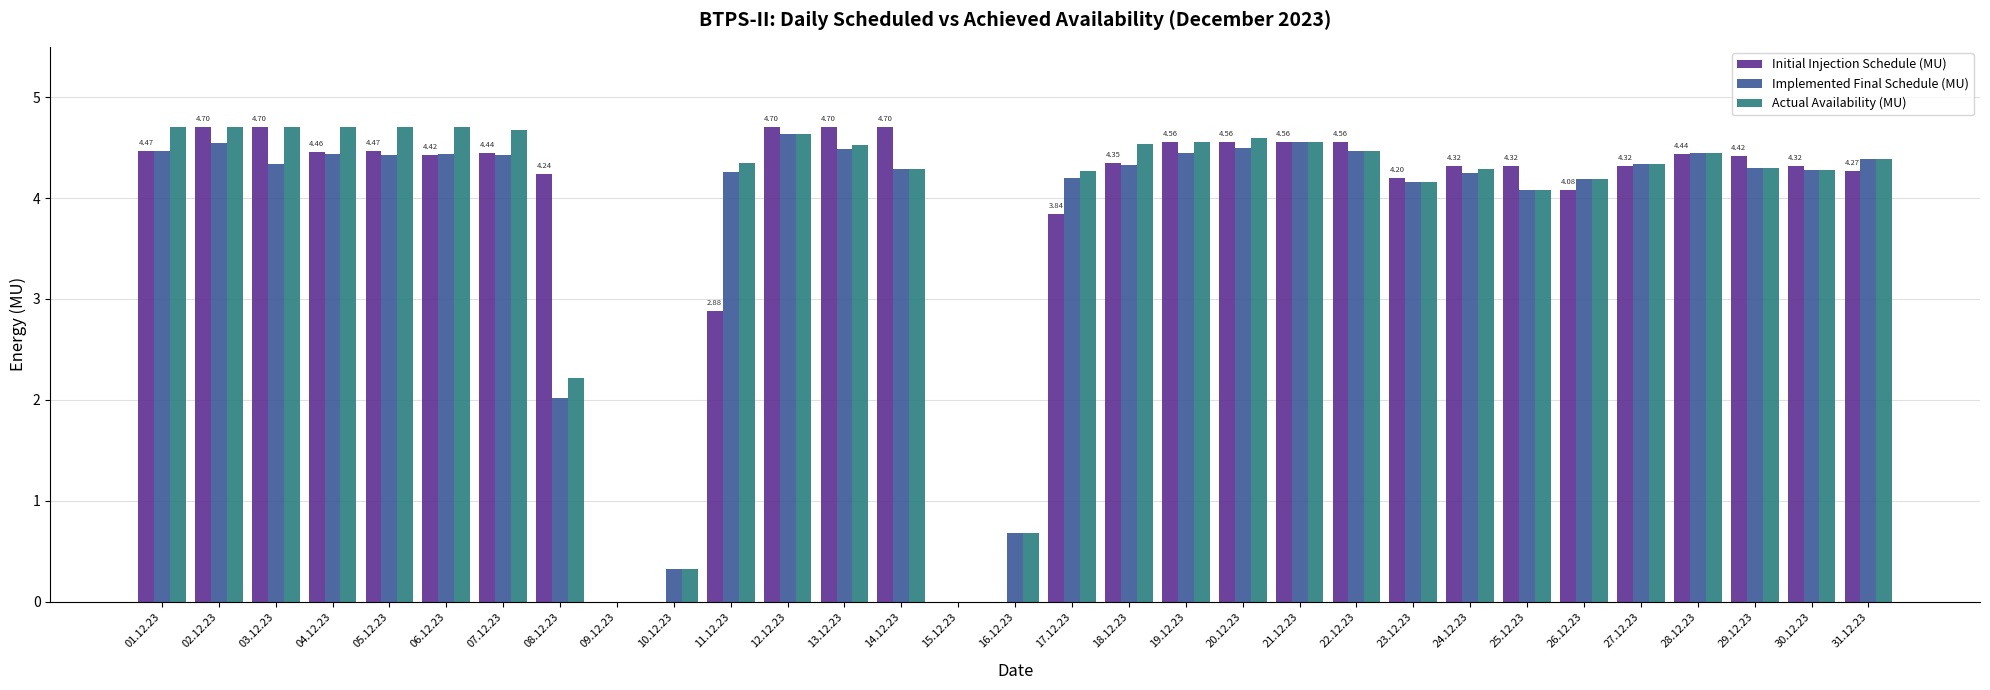

Between 16.12.23 and 19.12.23, which series saw the biggest shift?

Initial Injection Schedule (MU)